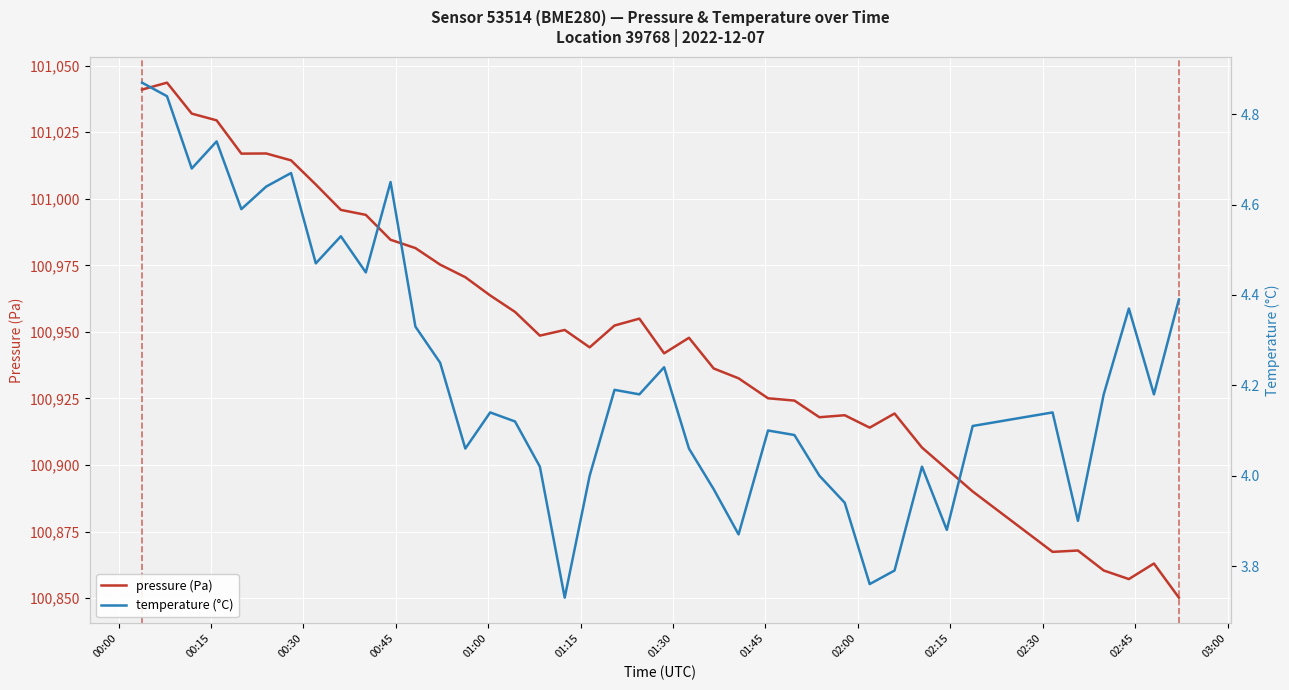

At which label does temperature (°C) reach its peak?

00:00